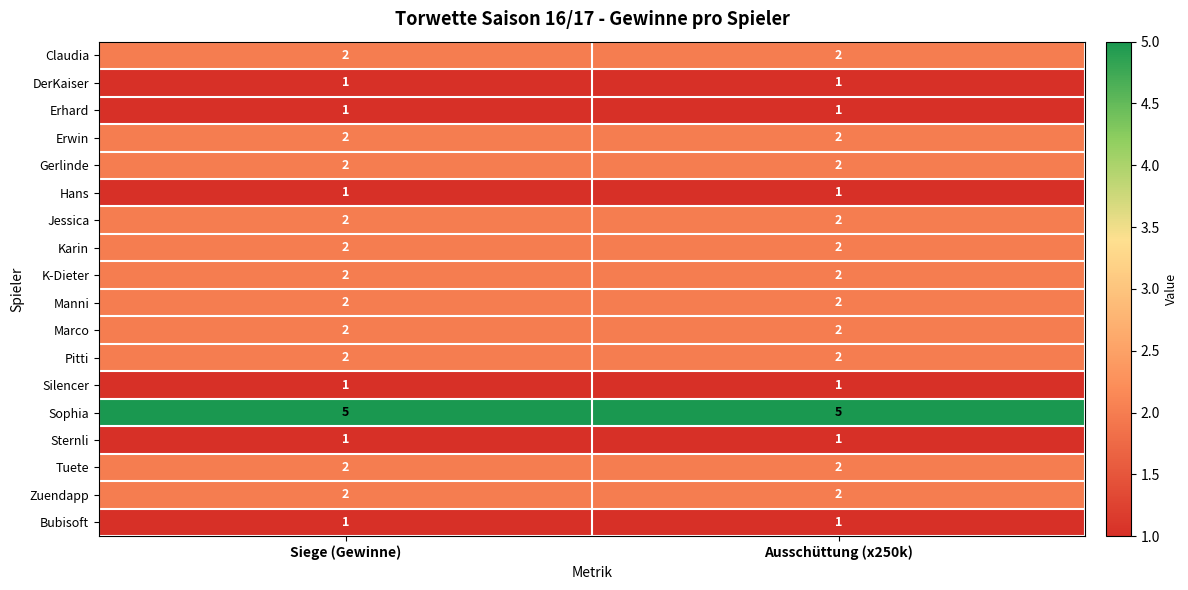

What is the sum of the Zuendapp values at Ausschüttung (x250k) and Siege (Gewinne)?

4